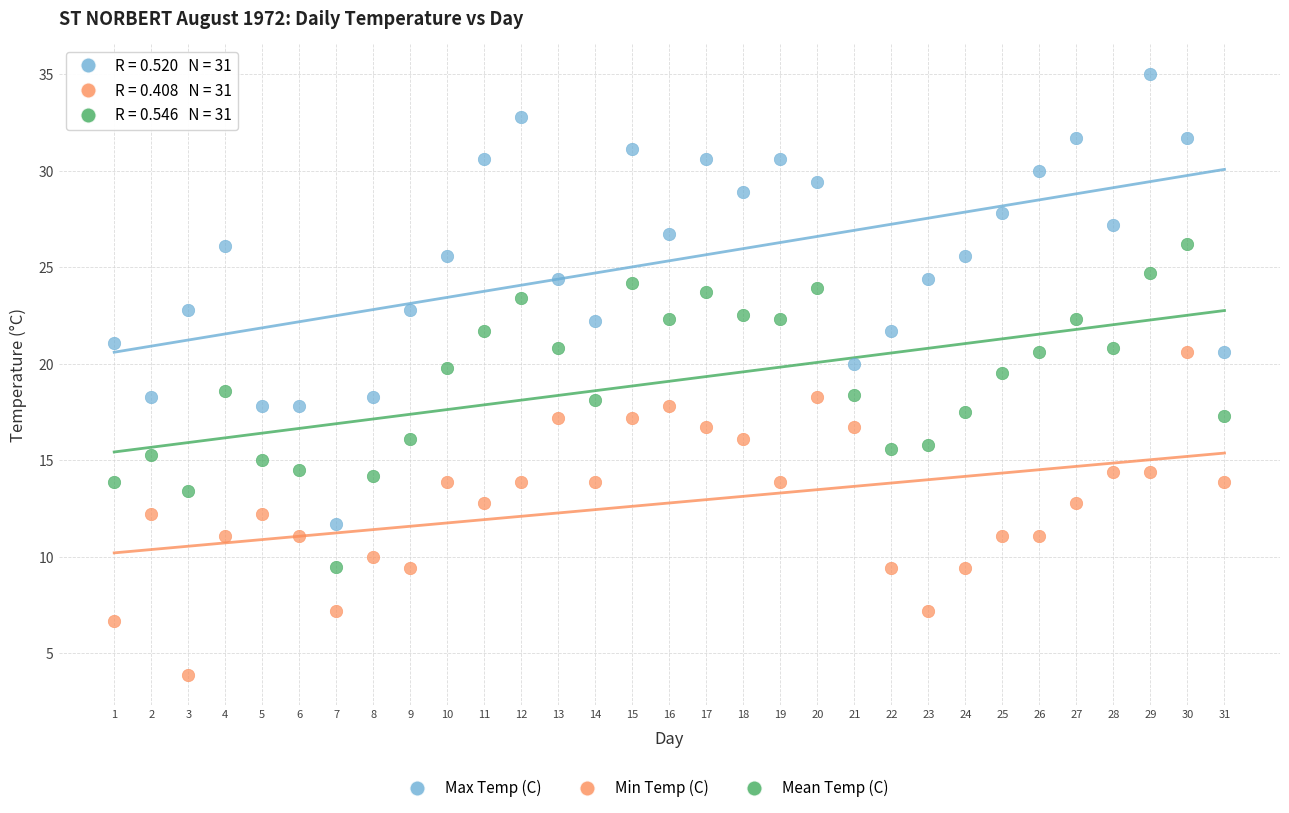

Which series reaches the minimum Y coordinate?

Min Temp (C)